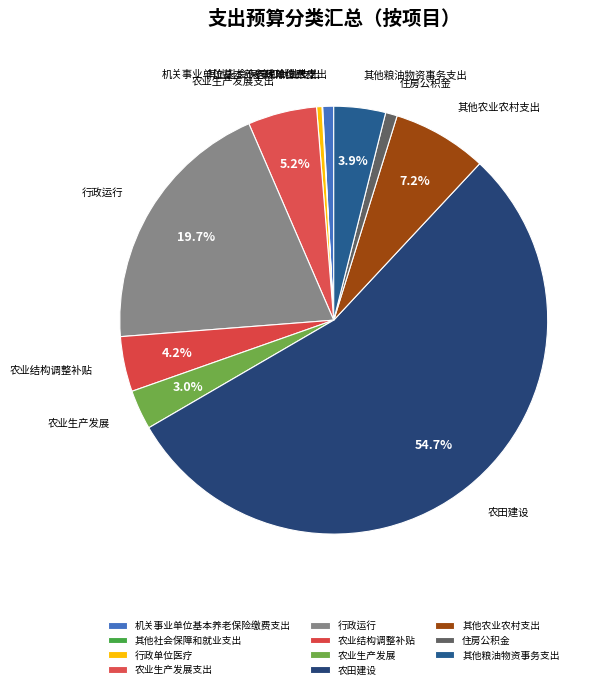

What is the ratio of the value at 农田建设 to the value at 其他粮油物资事务支出?

14.0